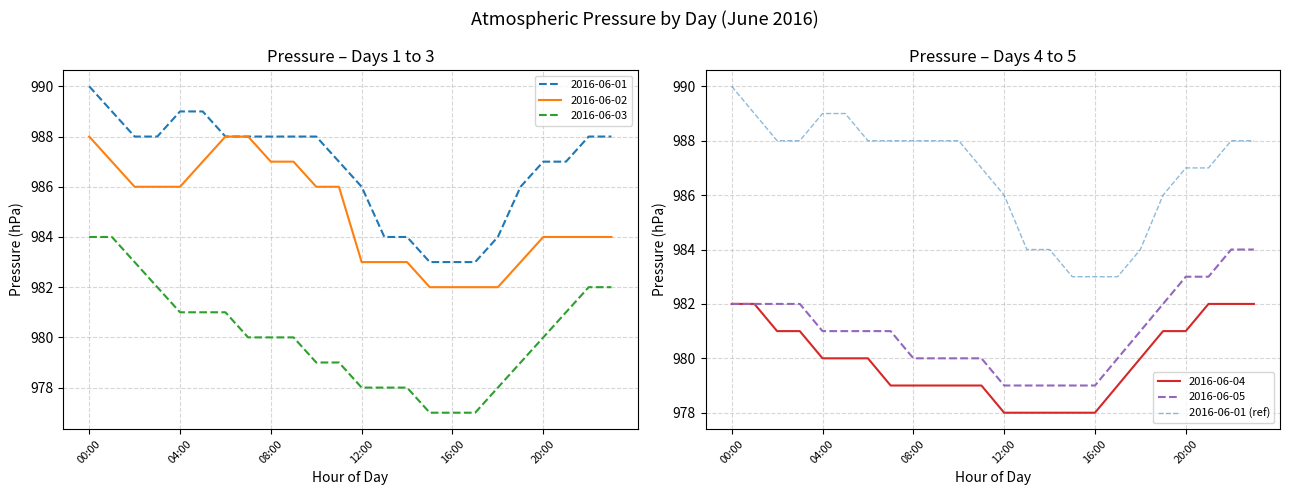

Is it true that 2016-06-01 (ref) equals 986 at 12:00?

True